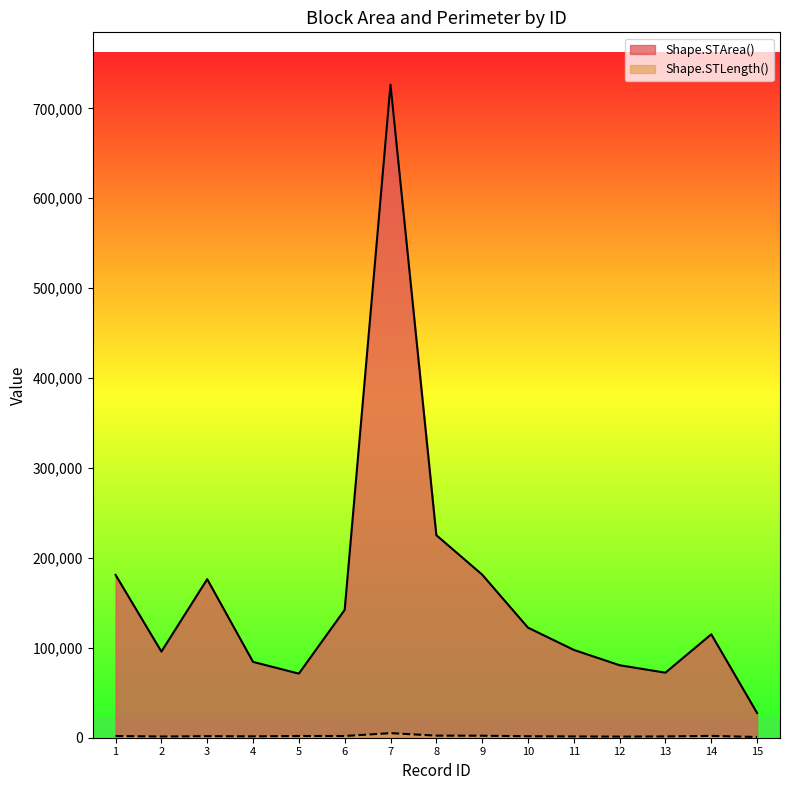

What is the average value of the Shape.STArea() series?

159990.4